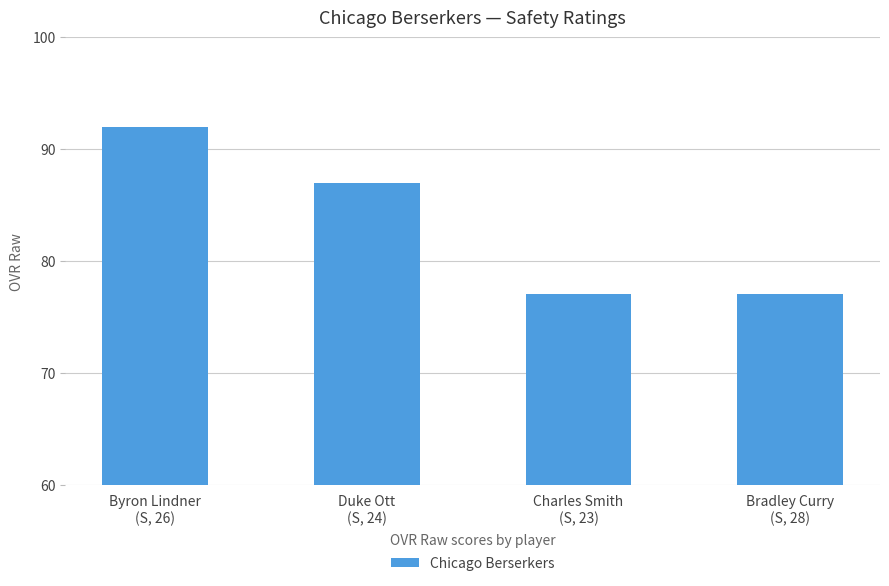

Which has a higher value, Duke Ott
(S, 24) or Byron Lindner
(S, 26)?

Byron Lindner
(S, 26)